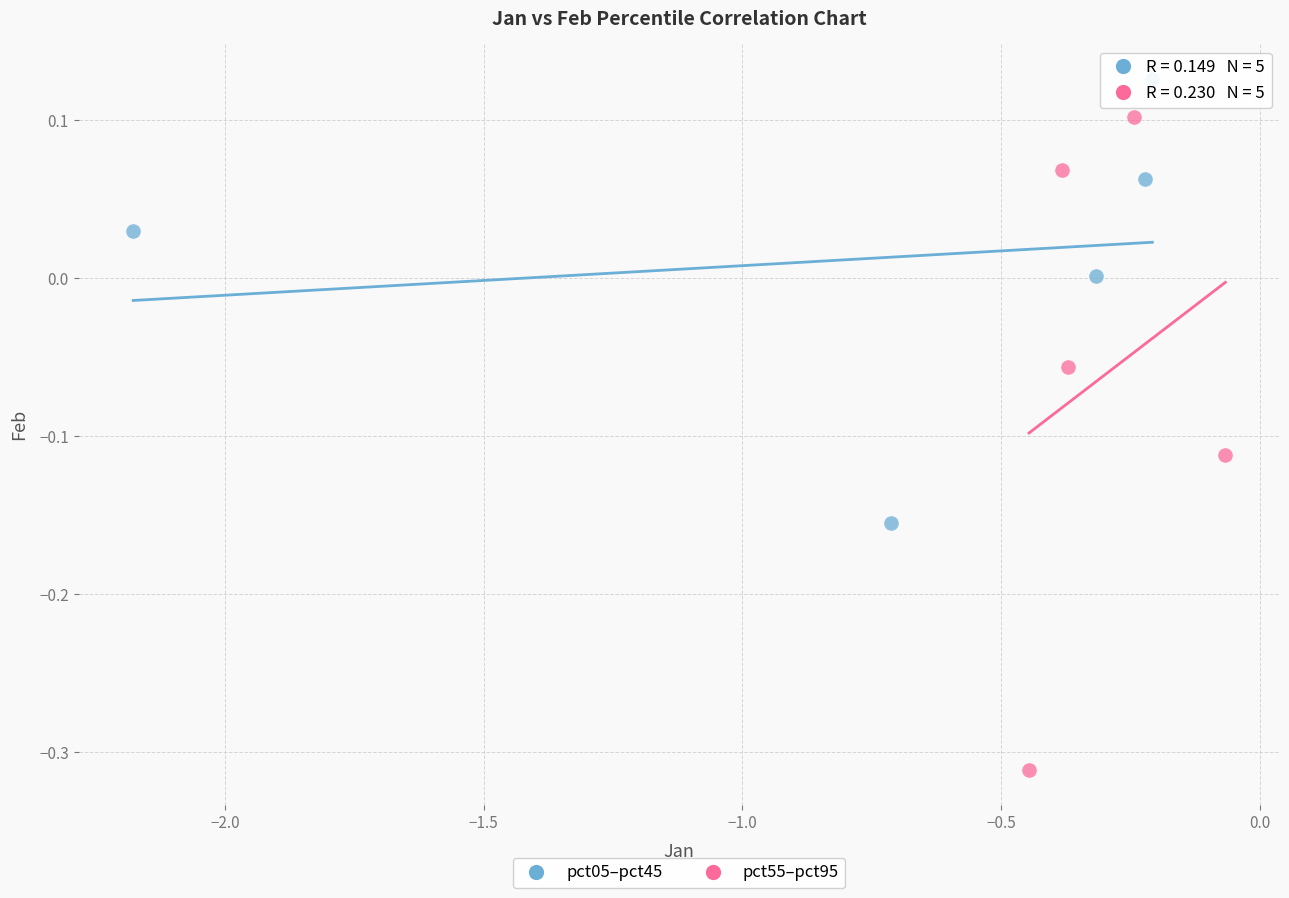

Which series reaches the maximum Y coordinate?

pct05–pct45